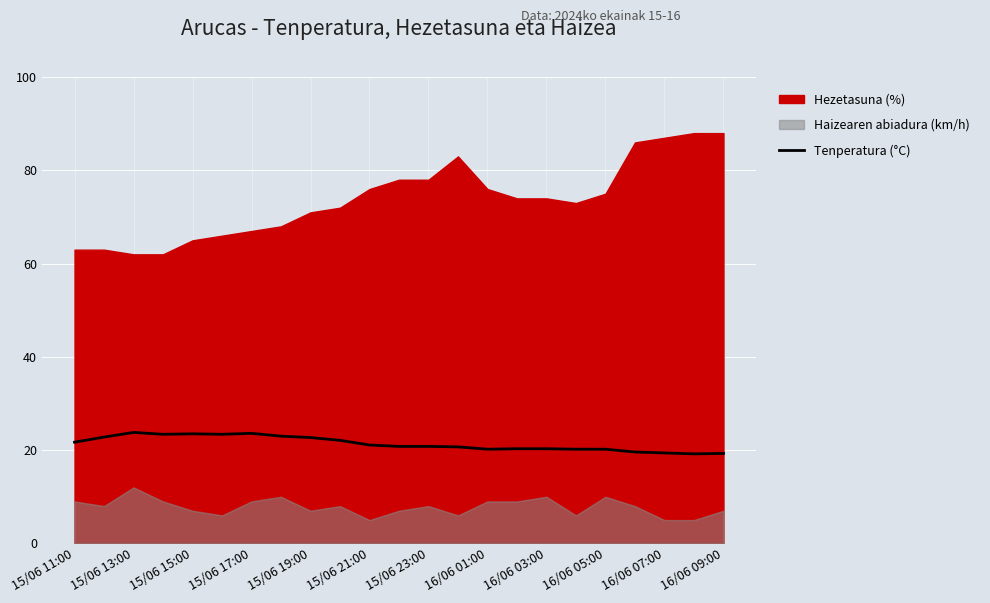

How many data points are above 20?

19